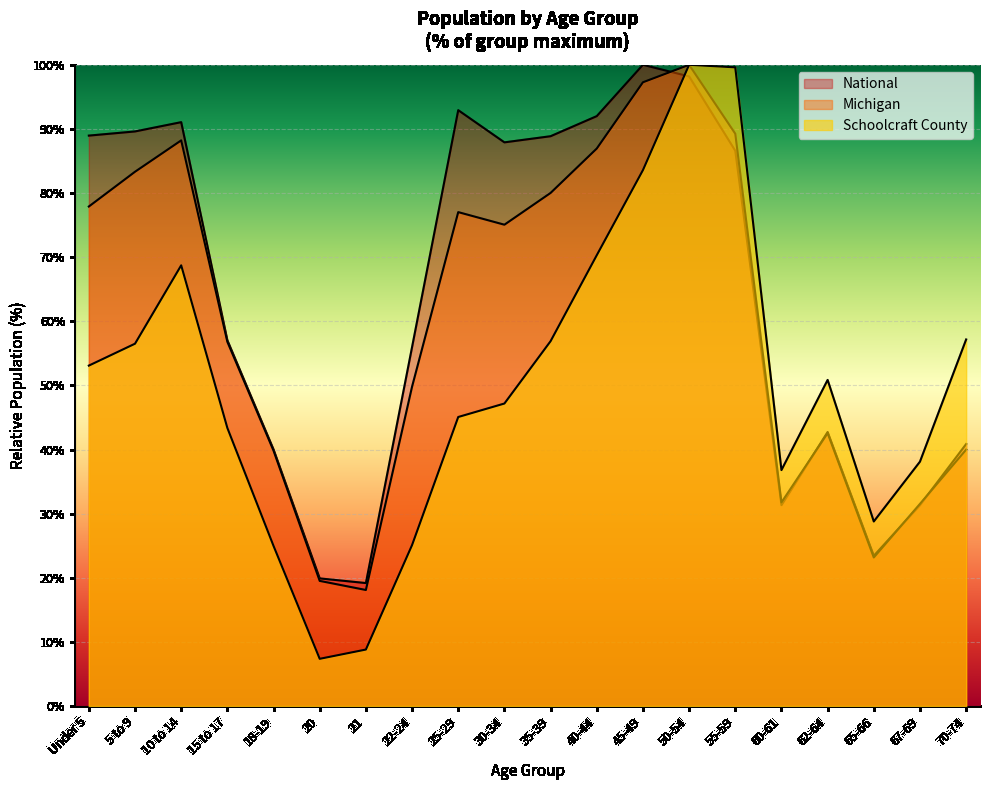

What is the sum of the Schoolcraft County values at Under 5 and 5 to 9?

109.6